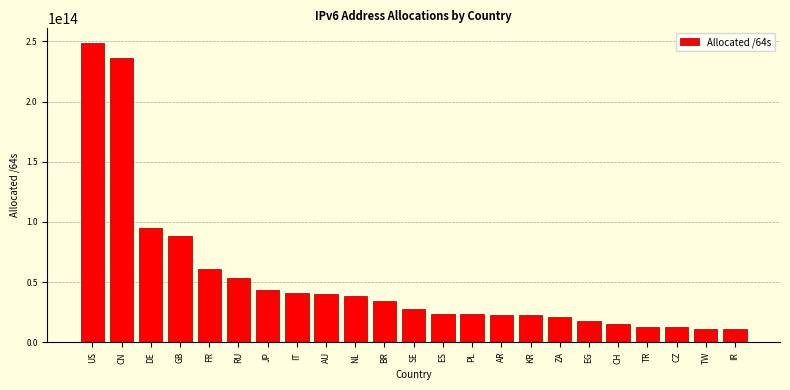

The value at DE is 95056258138112. True or false?

True